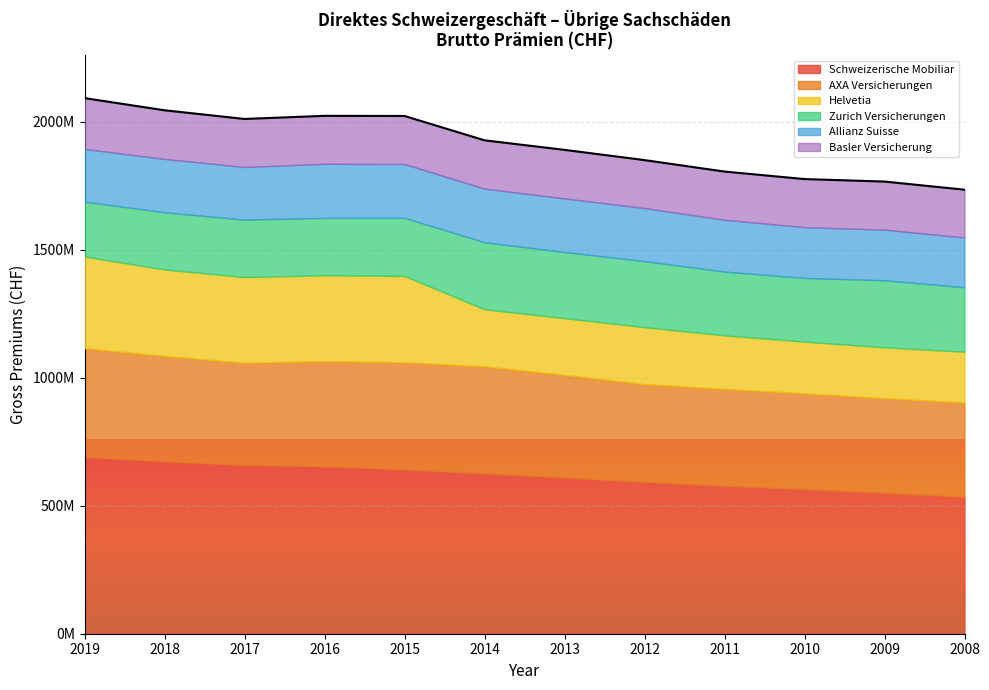

What is the value of the Schweizerische Mobiliar point at the 12th from the left?

534825886